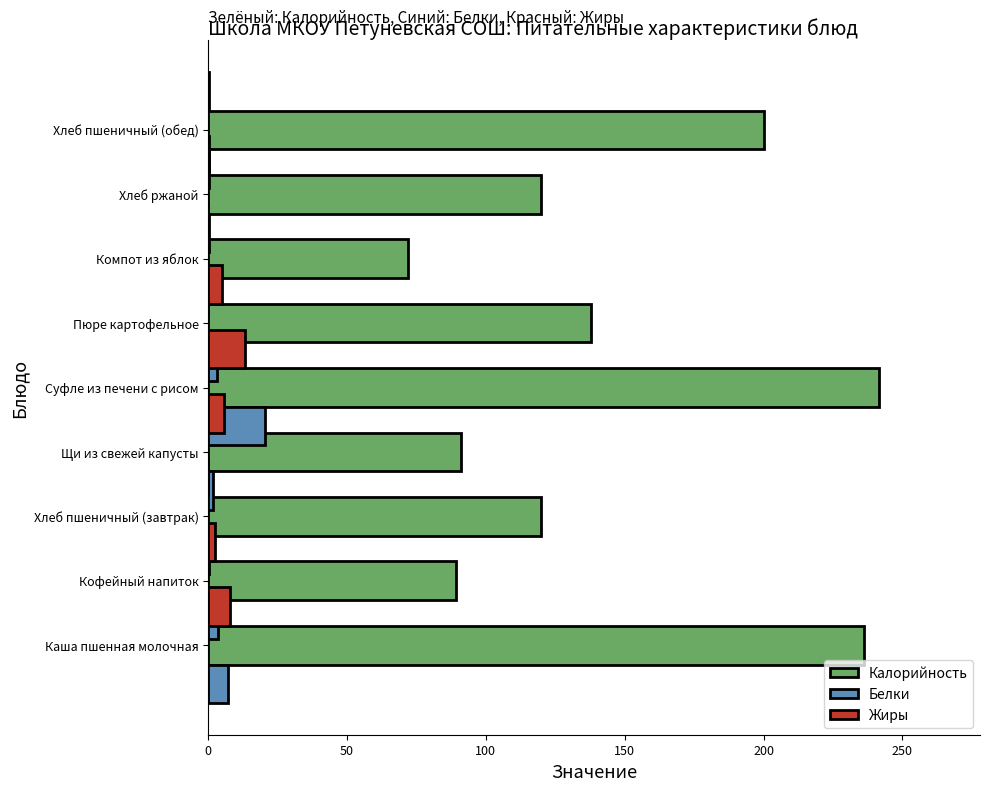

How many values in the Калорийность series are below 120?

3